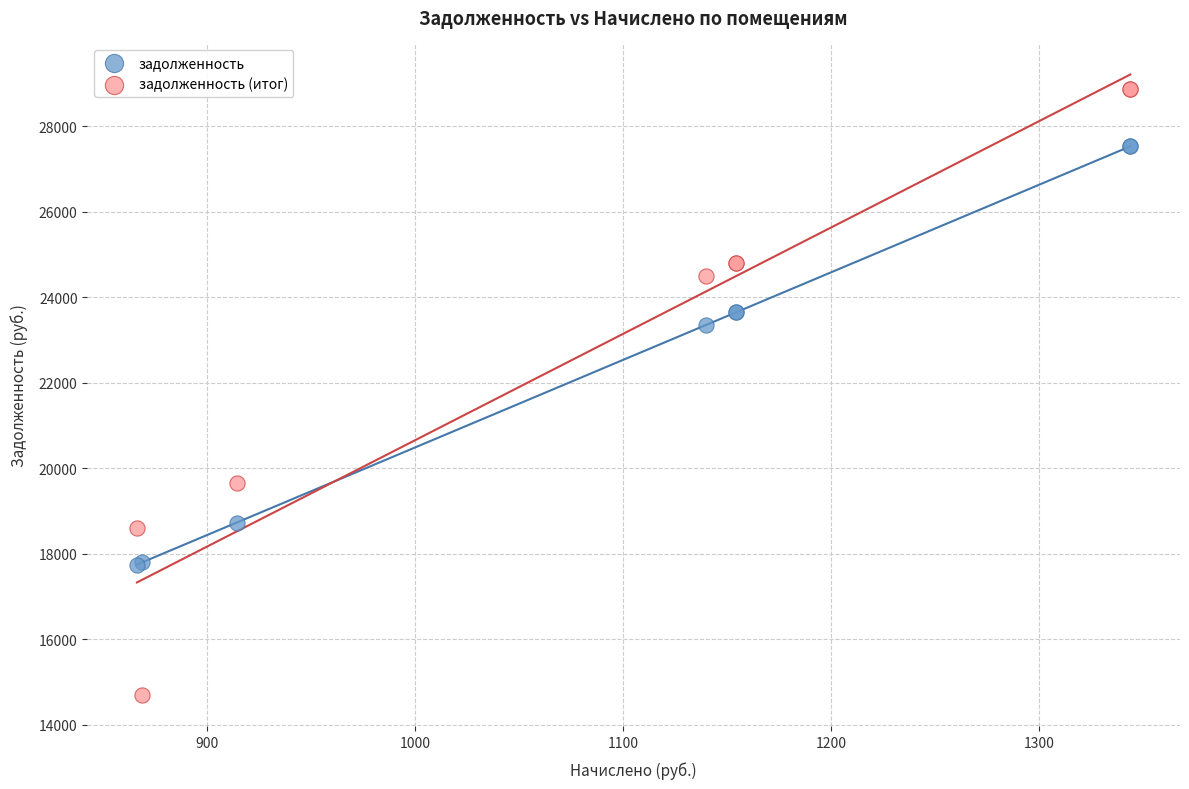

Which series has the largest Y range (max minus min)?

задолженность (итог)